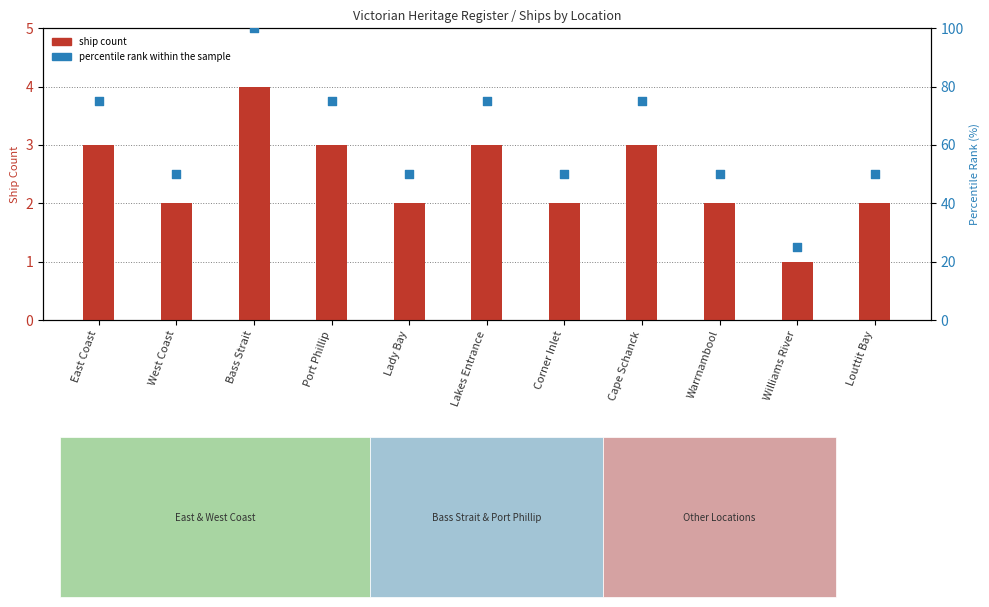

At which category is the sum across all series the highest?

Bass Strait